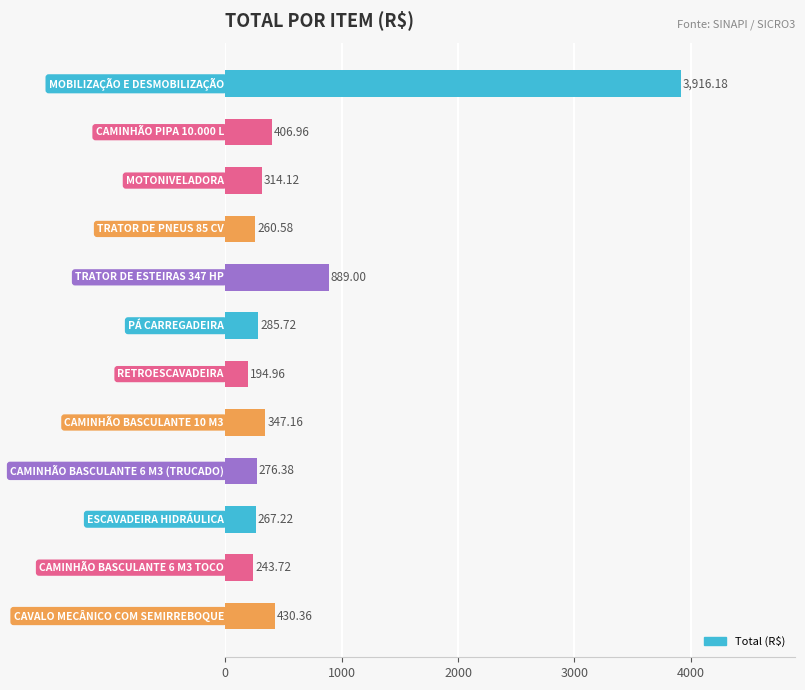

What is the average value?

652.7